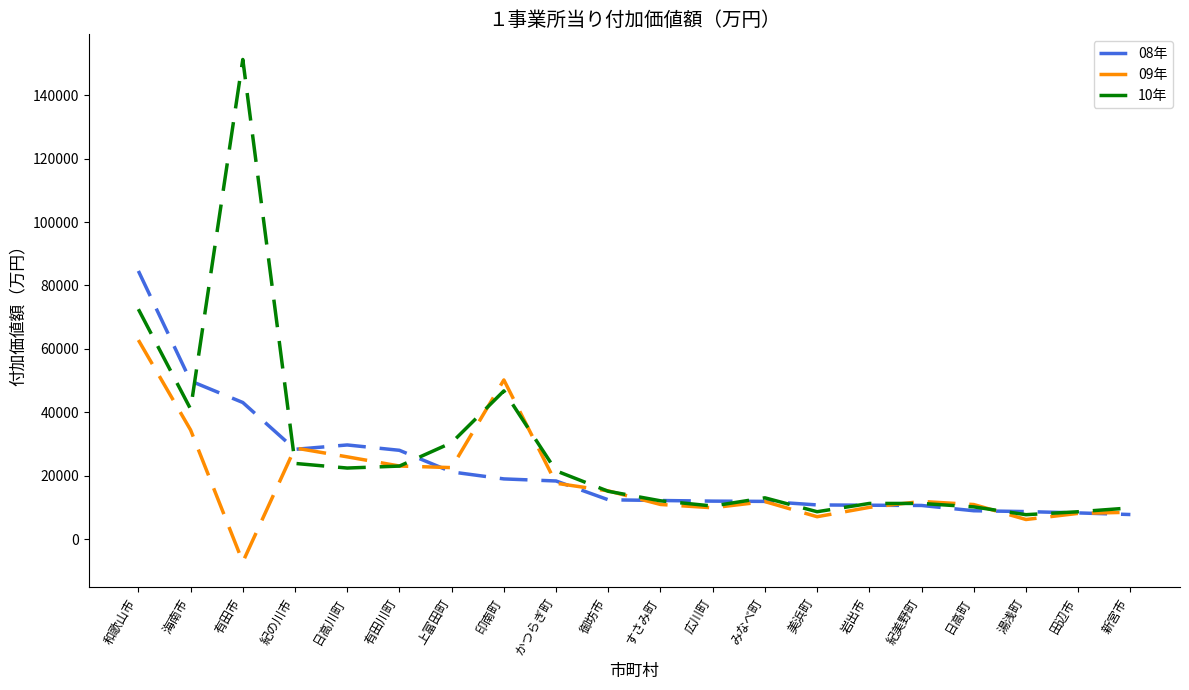

What position from the left is みなべ町?

13